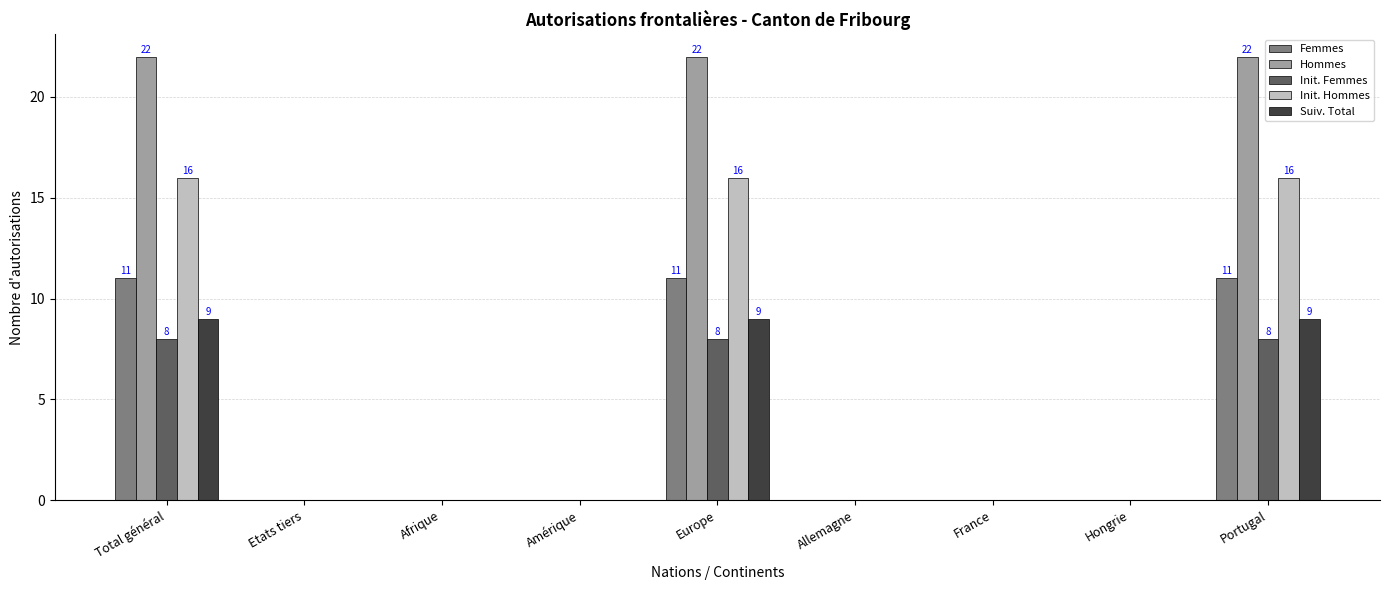

What is the maximum value shown in the chart?

22